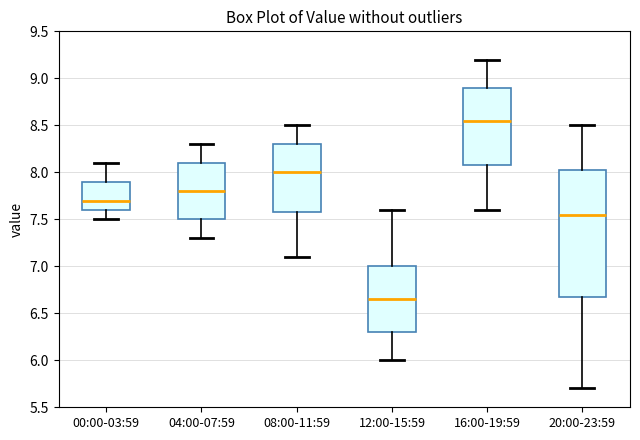

Which box has the lowest median line?

12:00-15:59